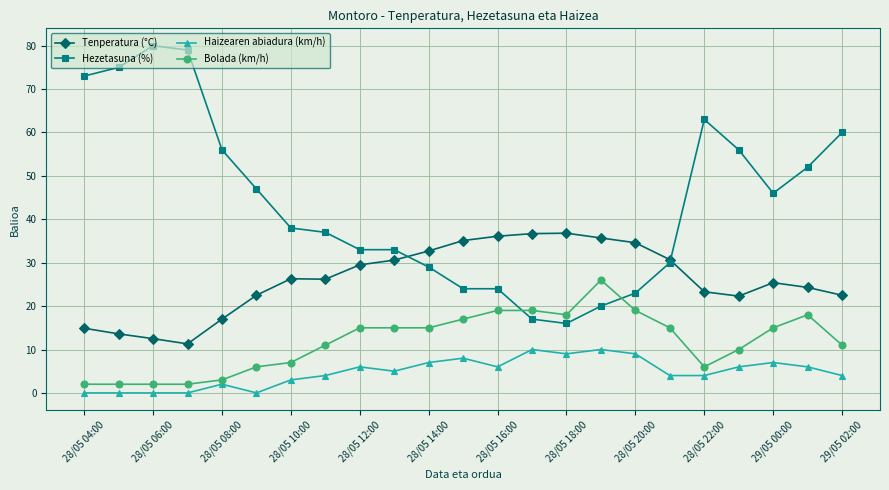

What is the value of the Bolada (km/h) point at the 19th from the left?

6.0